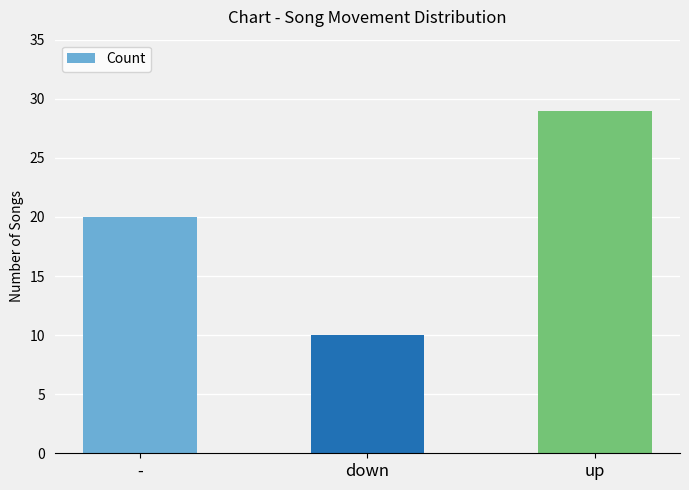

What position from the left is down?

2